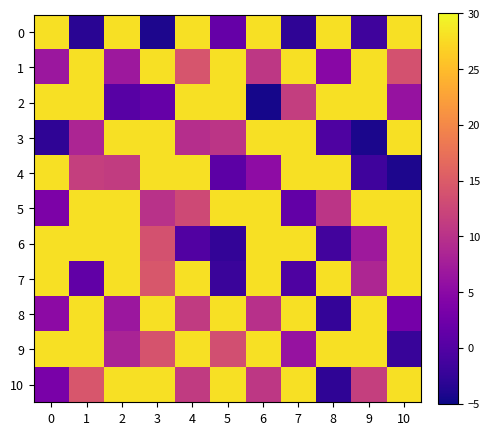

Between 3 and 5, which series saw the biggest shift?

4